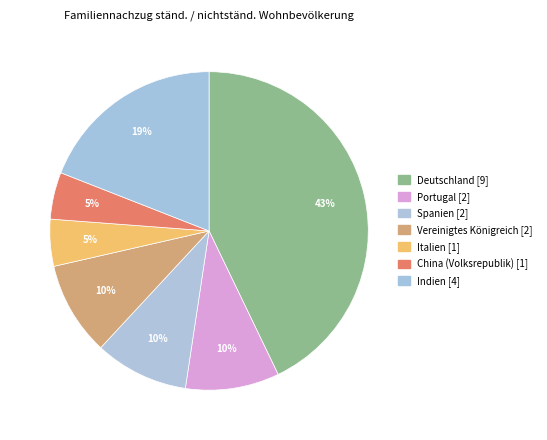

How many segments does this pie chart have?

7